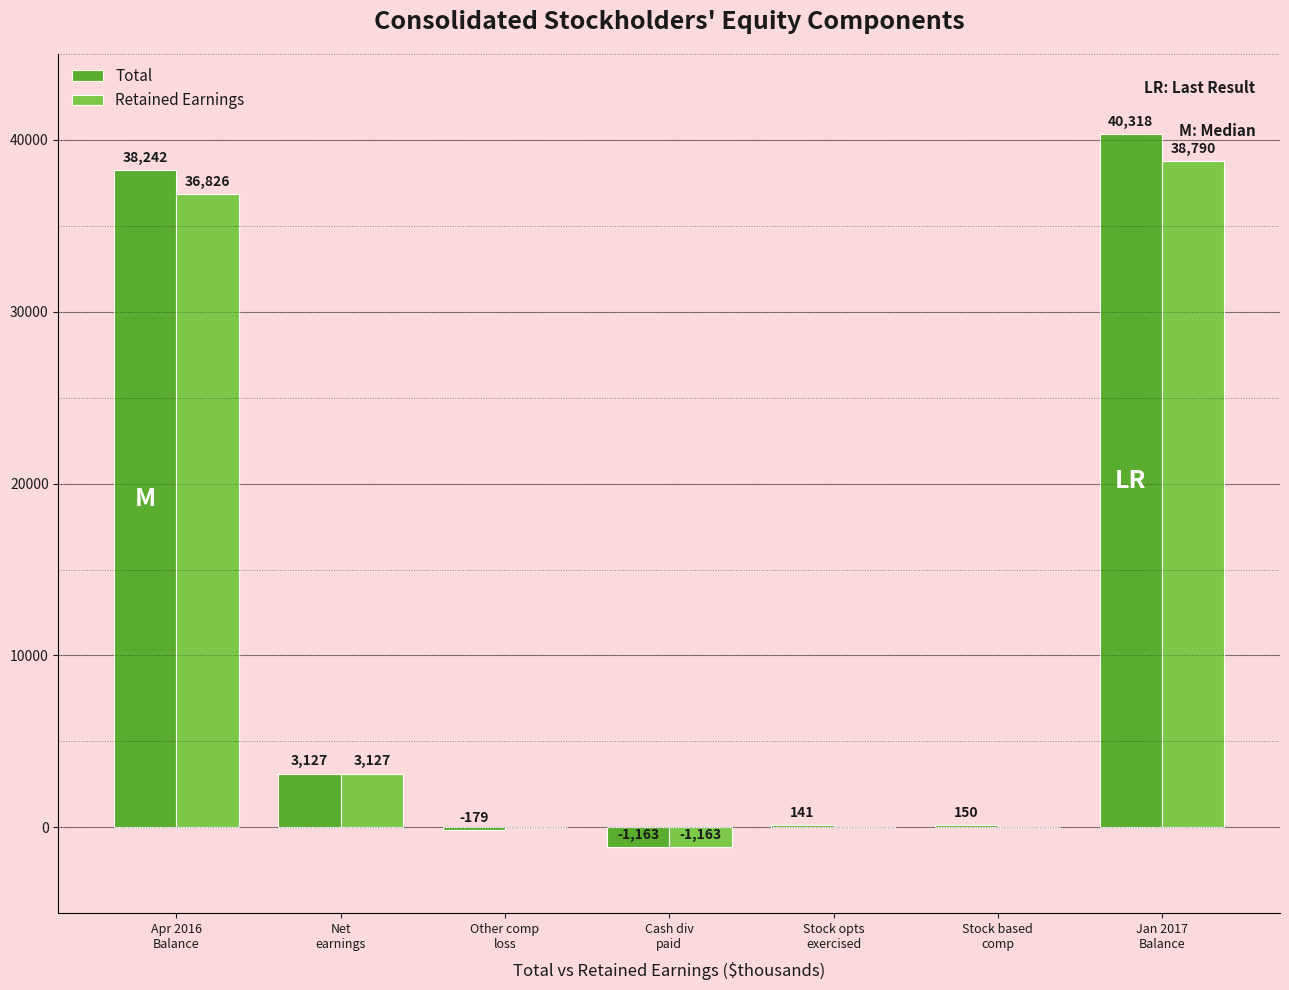

Which series has the largest total across all categories?

Total